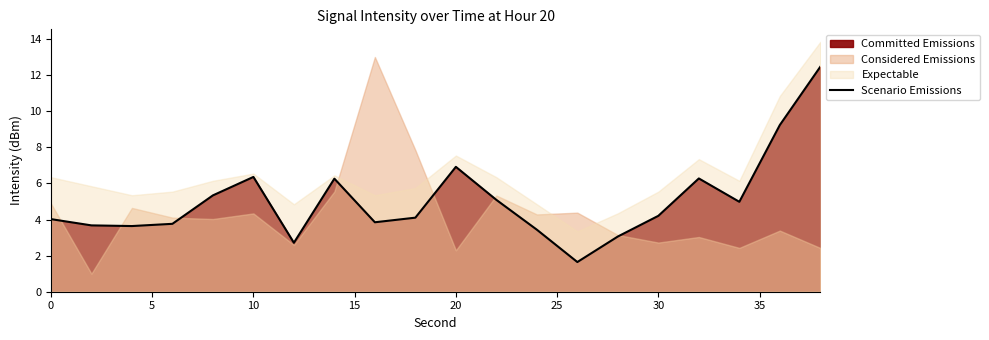

Between 15 and 20, which is larger?

20